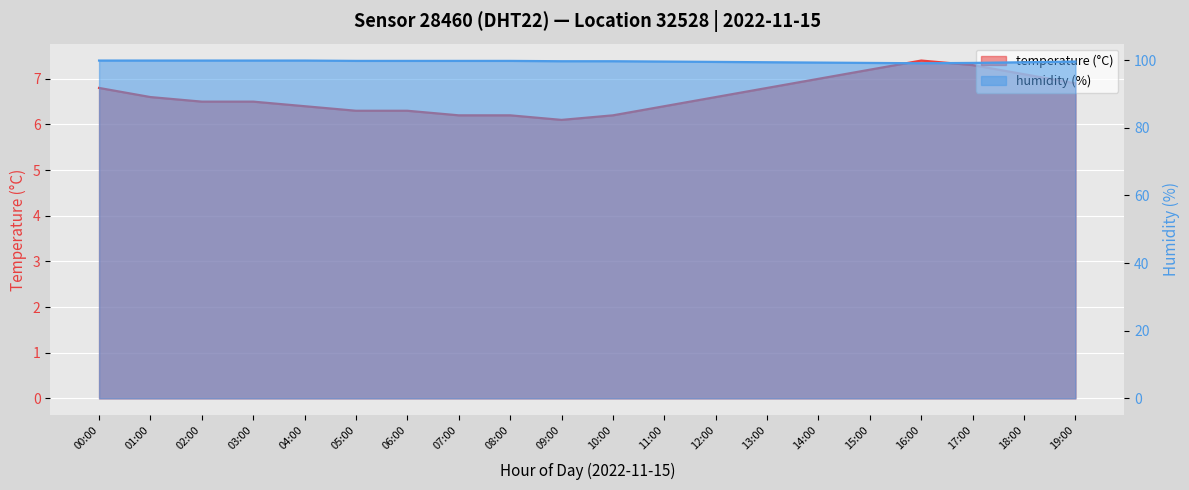

What is the label of the 19th point from the left?

18:00